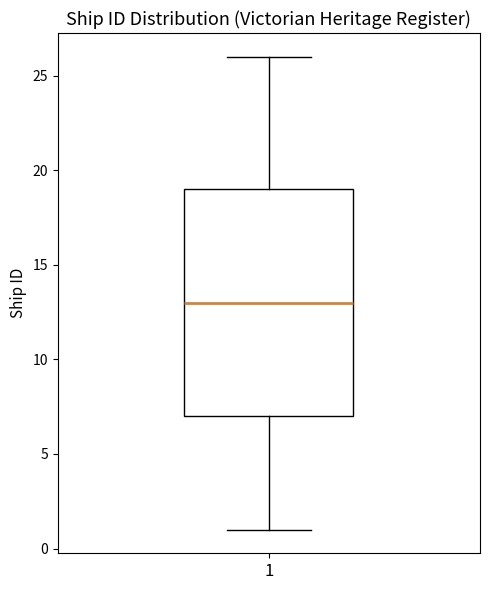

Transcribe this box plot: give where the median line is, the range the box spans, and where the two whiskers end, as read against the y-axis. The values are not printed on the chart, so give them approximately, as read against the axis.

median 13, box 7 to 19, whiskers 1 to 26